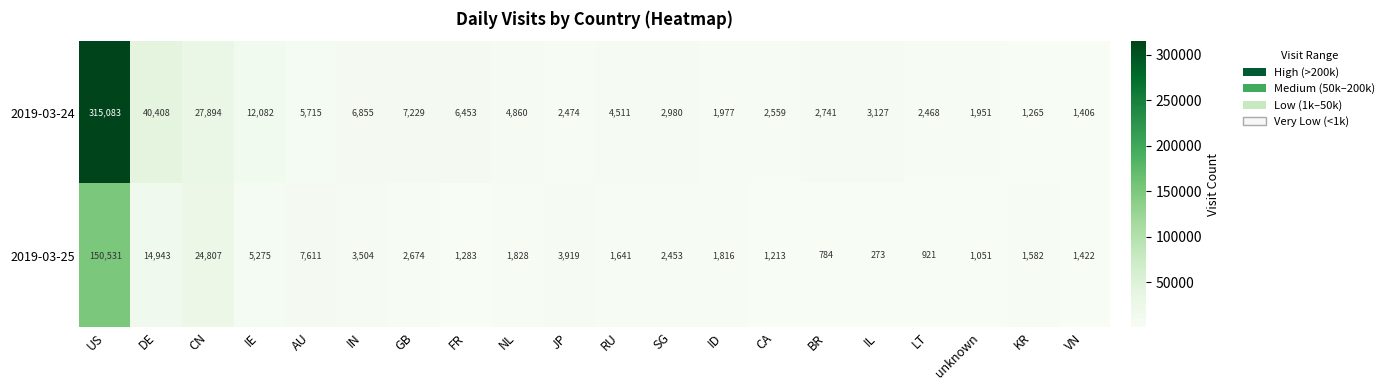

What is the greatest value displayed?

315083